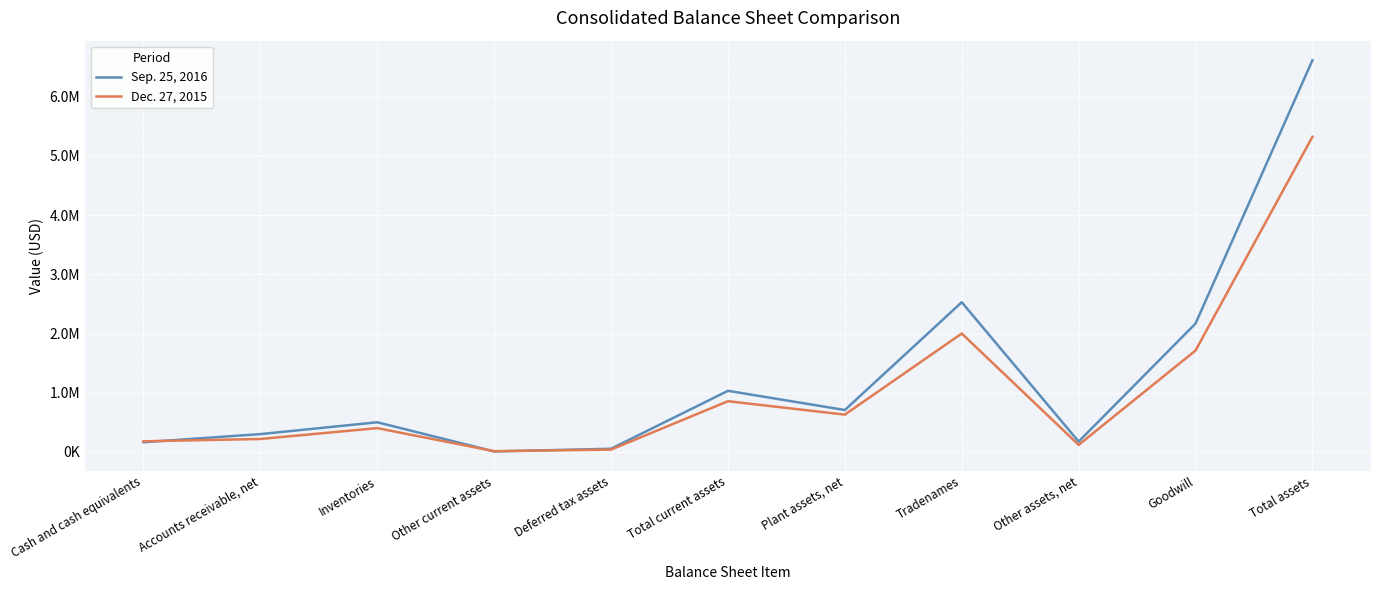

What is the difference between the Sep. 25, 2016 values at Tradenames and Inventories?

2027628